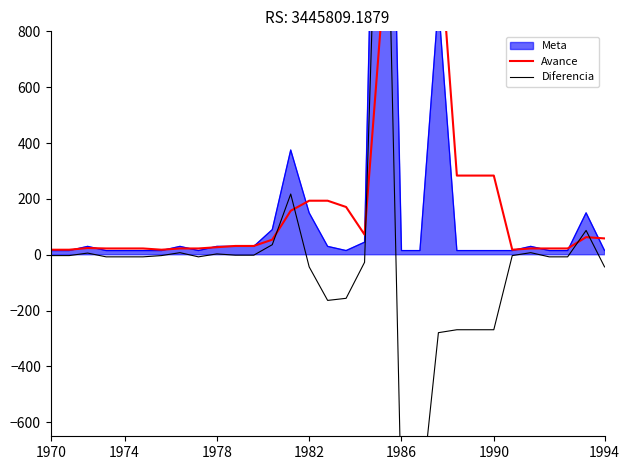

What is the smallest value displayed?

-907.5